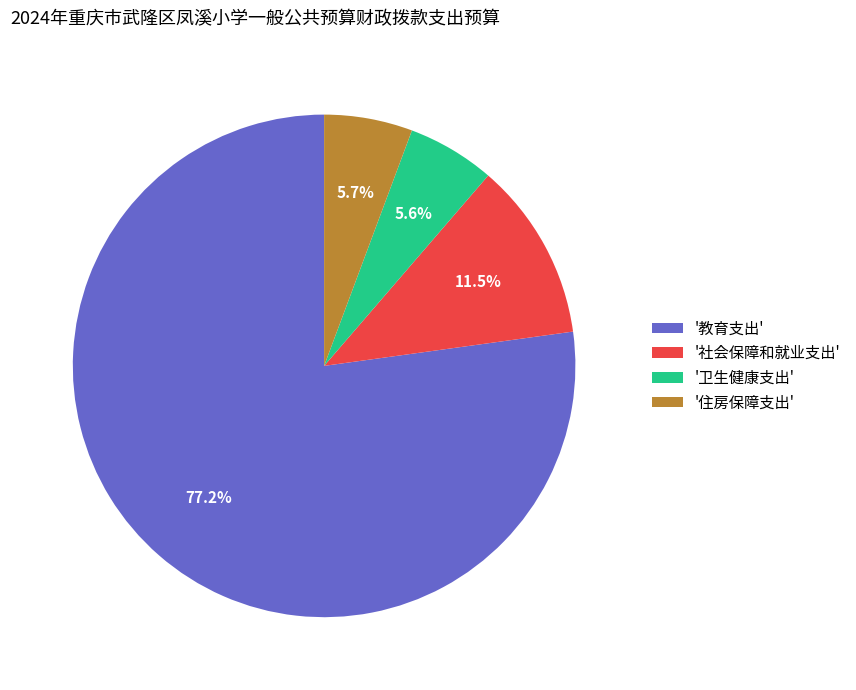

Which slice represents more than half of the pie?

'教育支出'